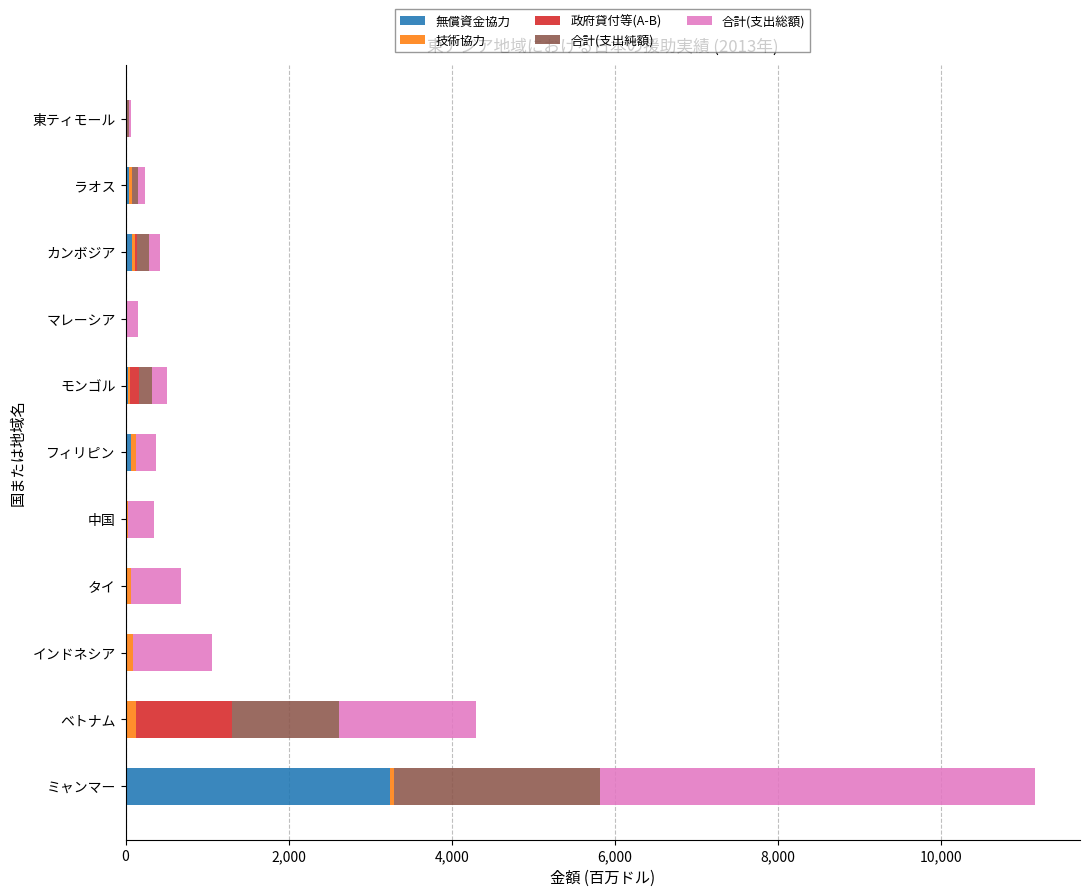

At which label does 無償資金協力 reach its peak?

ミャンマー